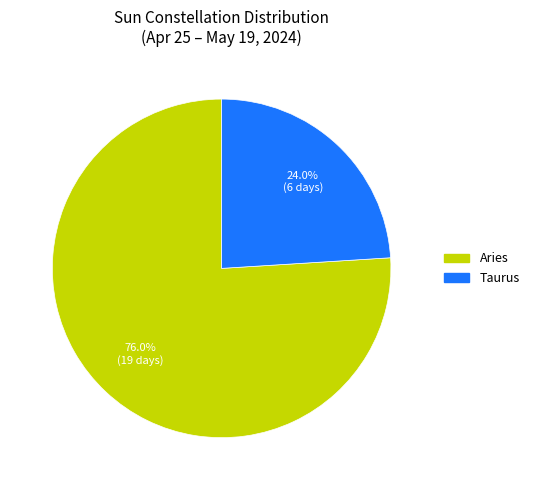

What is the largest slice in the pie chart?

Aries